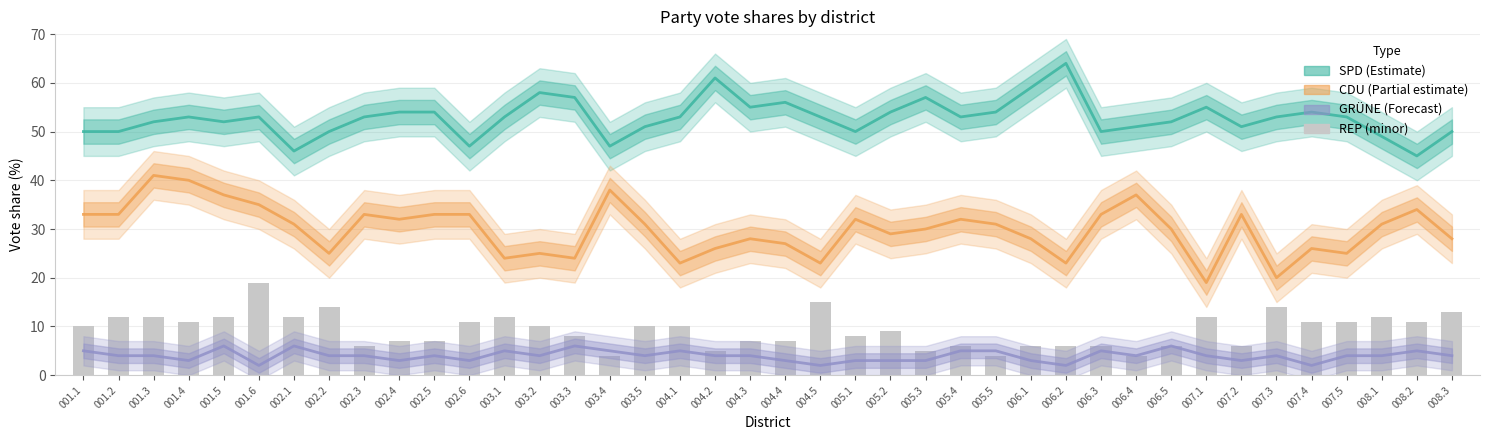

At which category does the chart reach its peak across all series?

006.2